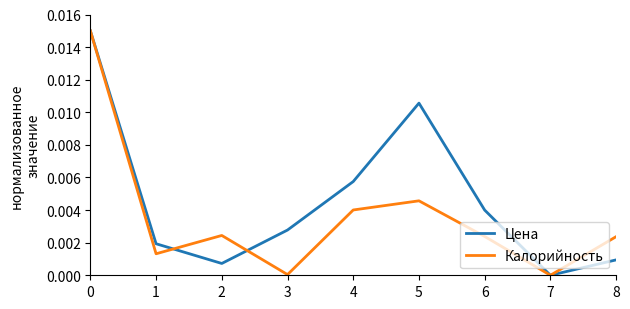

Is this an area chart (filled region under the line)?

No